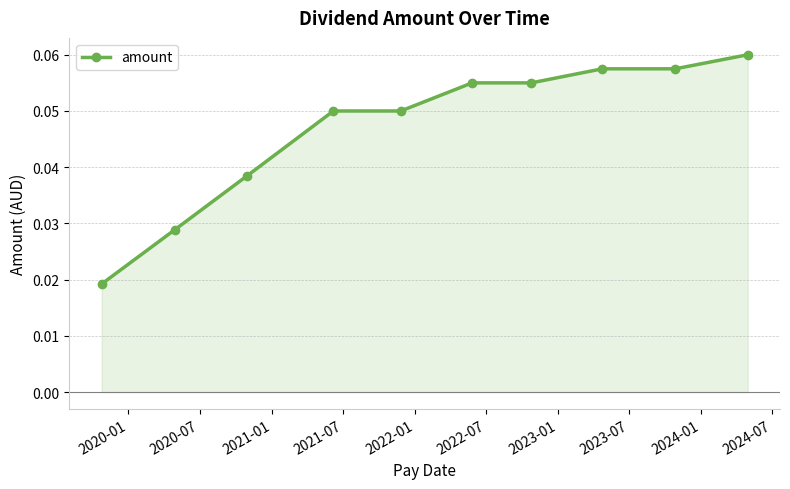

Count the values in the range 0 to 1.

10